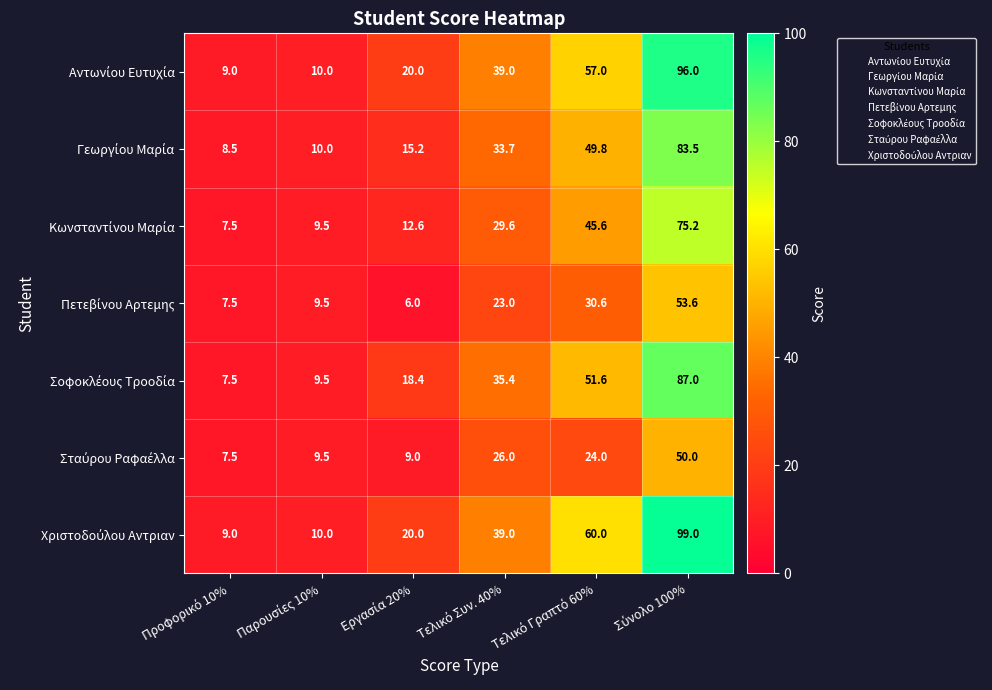

At which category is the sum across all series the highest?

Σύνολο 100%